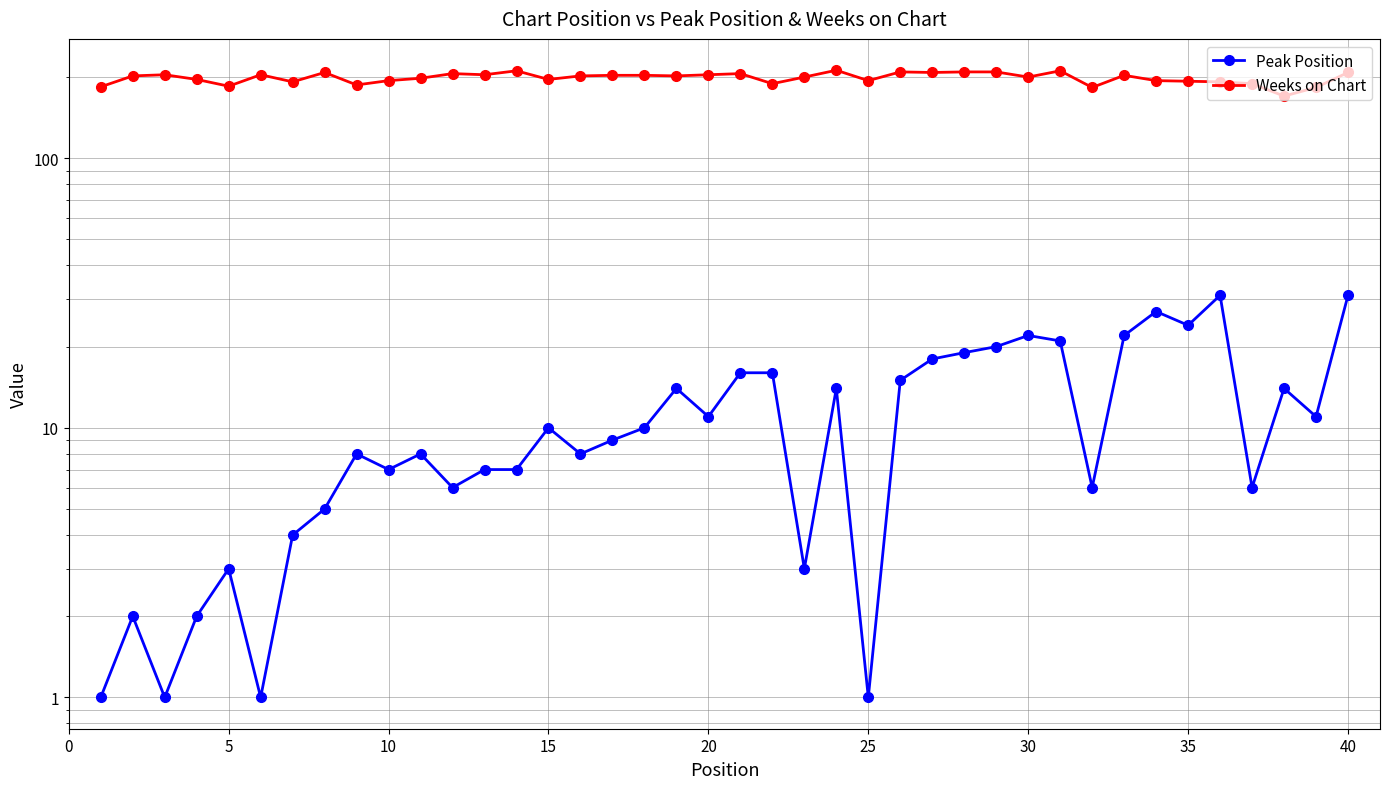

At how many categories does at least one series exceed 73?

40